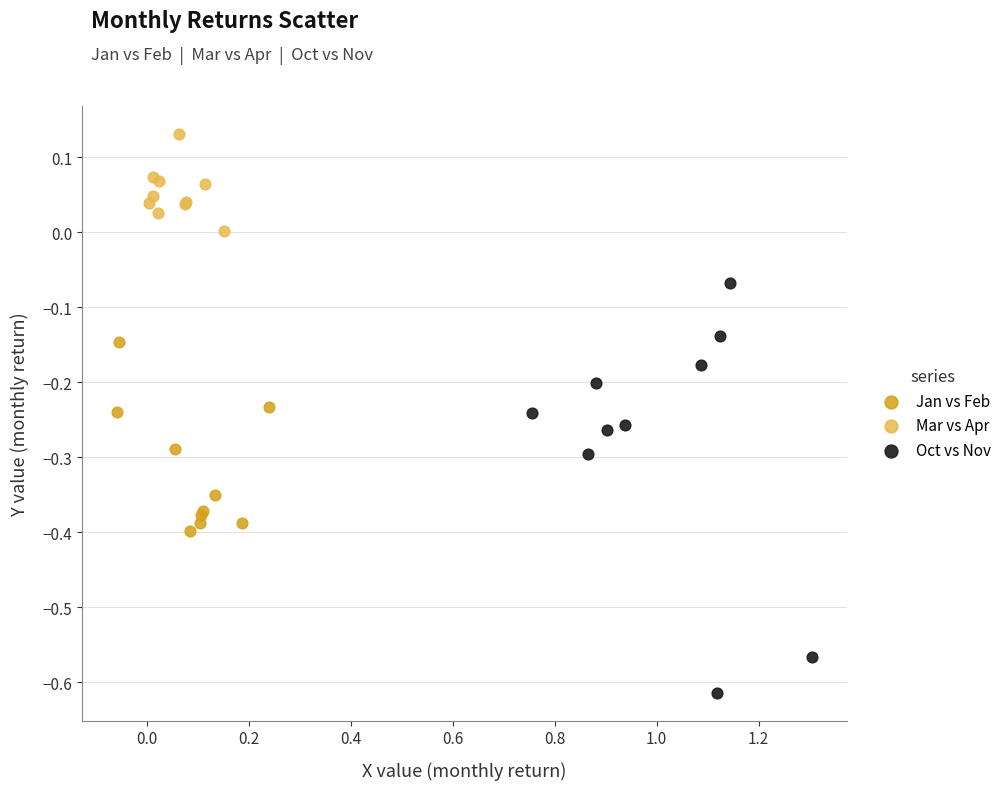

Which series has the widest spread of Y values?

Oct vs Nov